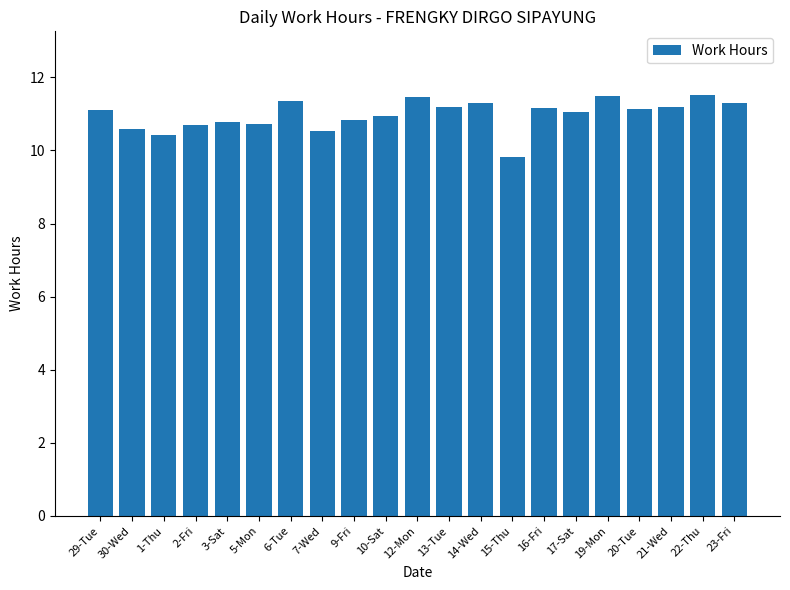

What is the change in value from 5-Mon to 6-Tue?

+0.6